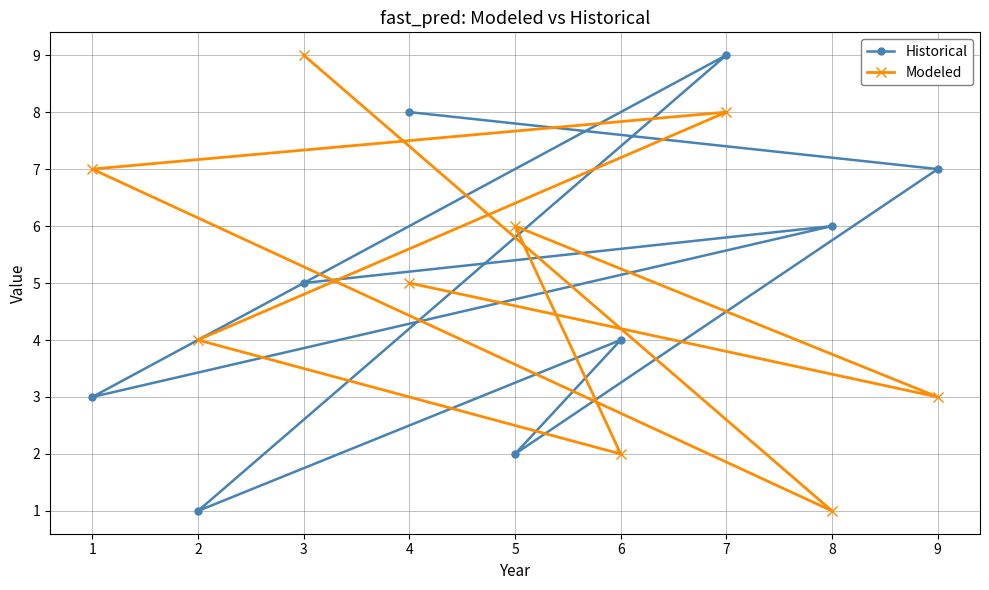

Is the value of Historical at 3 greater than the value of Modeled at 6?

Yes